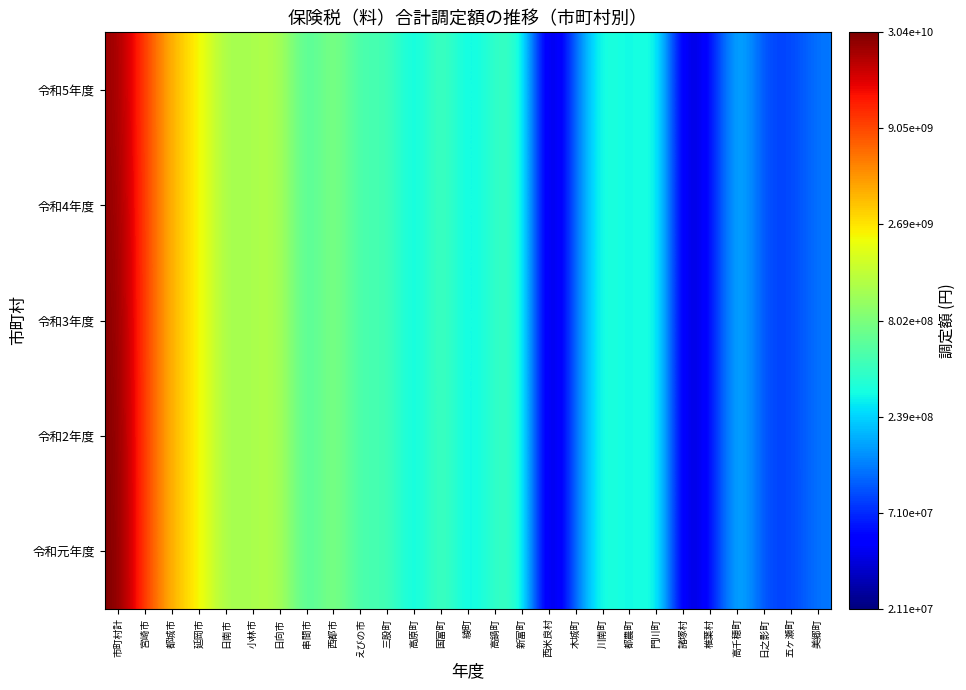

How many distinct data groups are displayed?

5